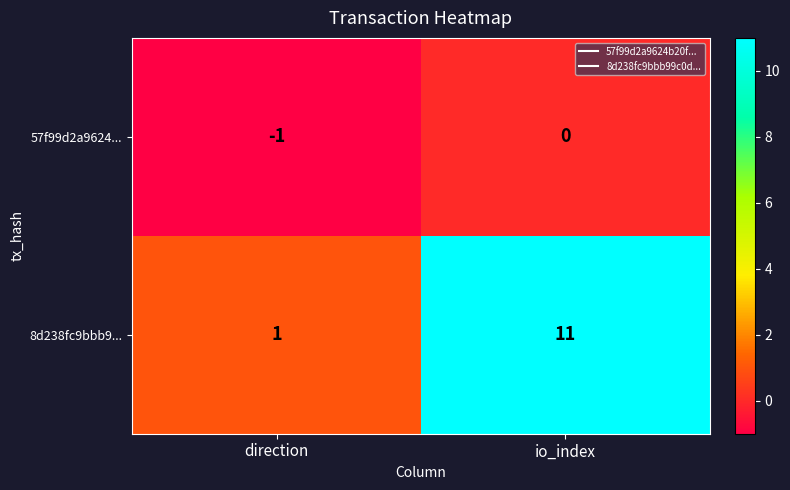

What is the minimum value shown in the chart?

-1